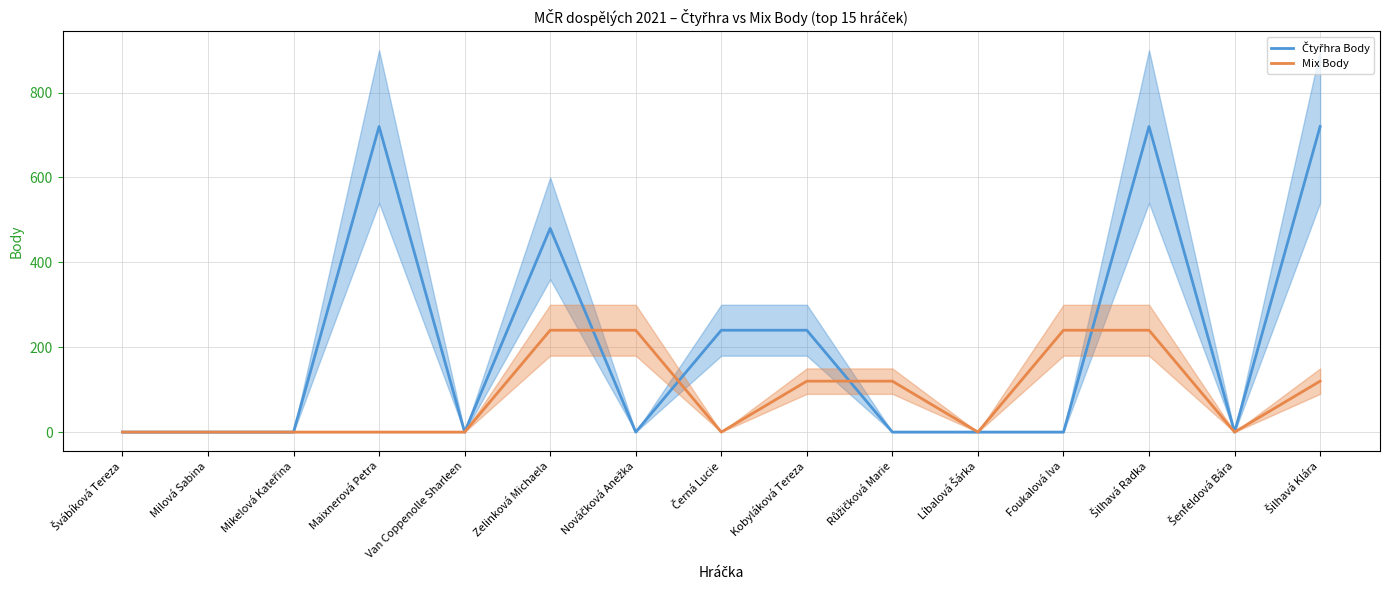

What is the total value across all series at Zelinková Michaela?

720